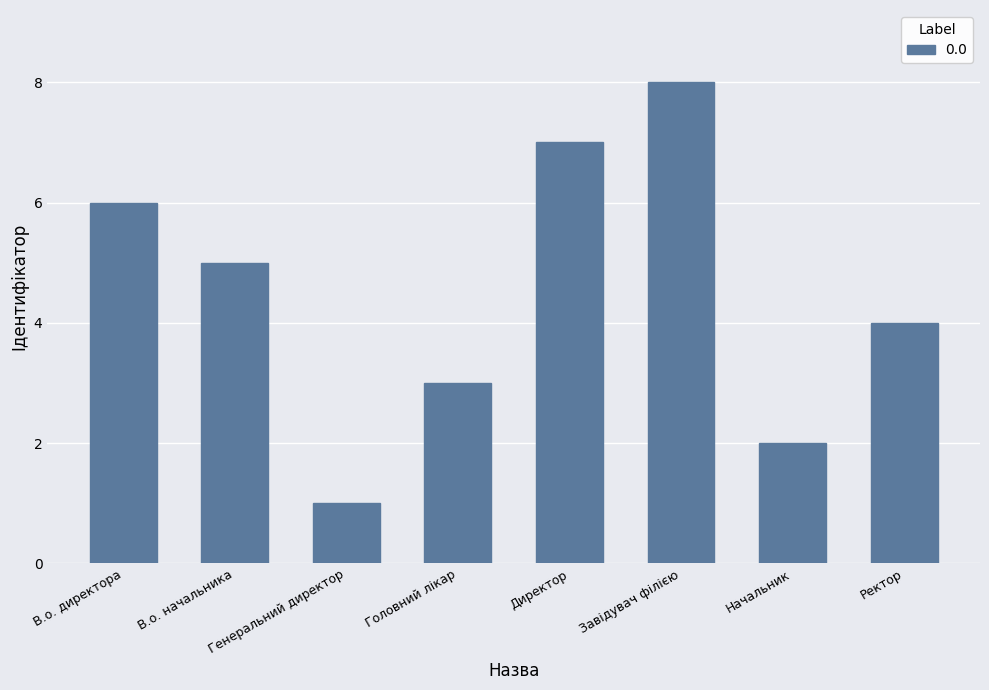

Does the chart contain any negative values?

No